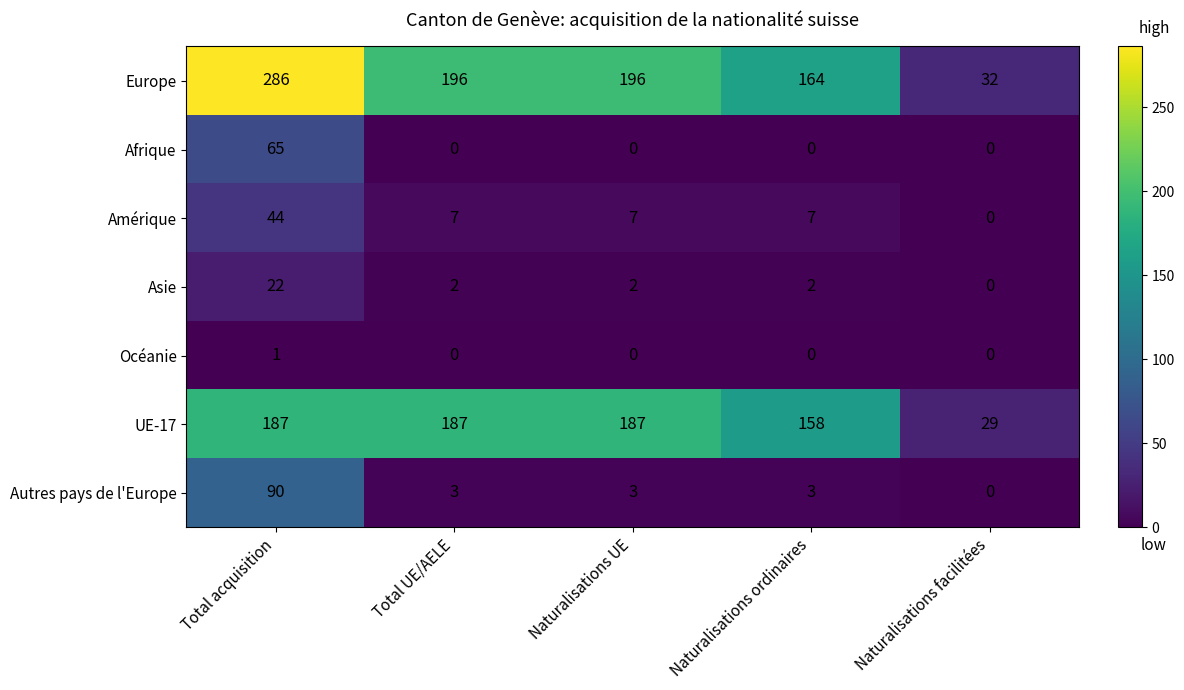

Which series changed the most between Naturalisations UE and Naturalisations ordinaires?

Europe